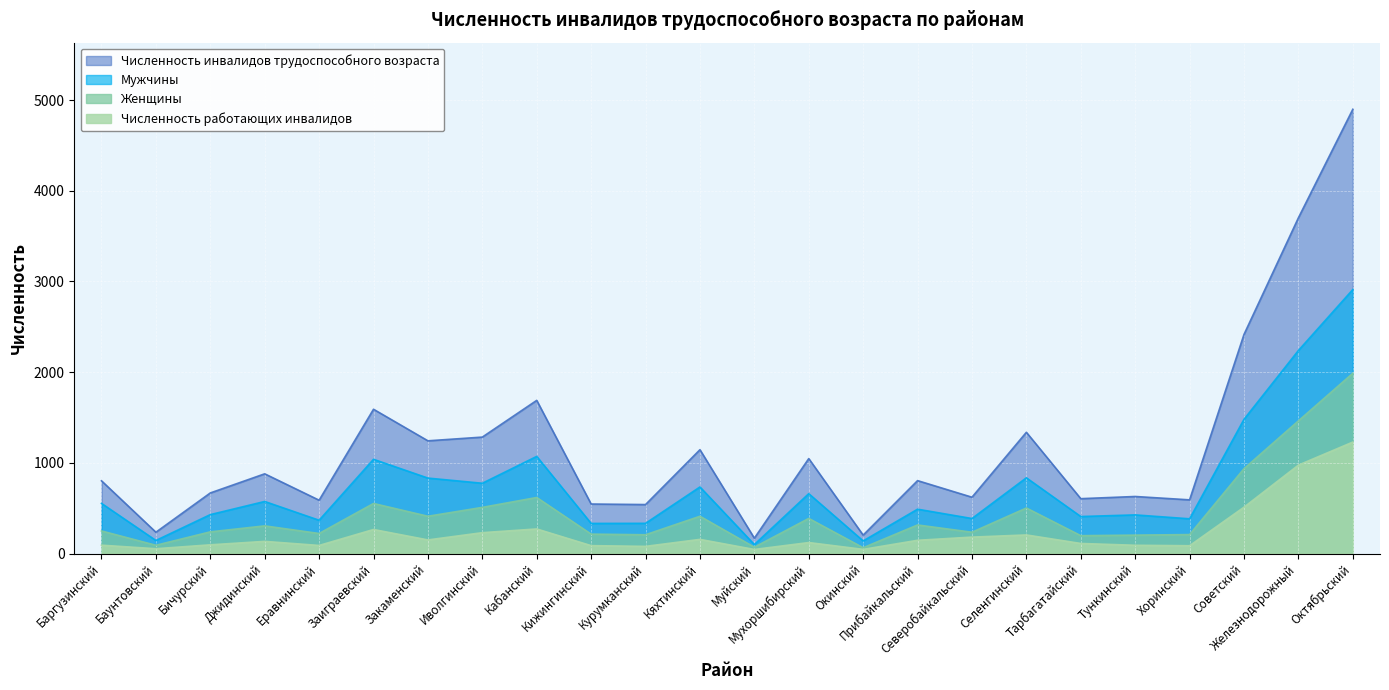

True or false: Мужчины and Численность инвалидов трудоспособного возраста intersect in this chart.

False